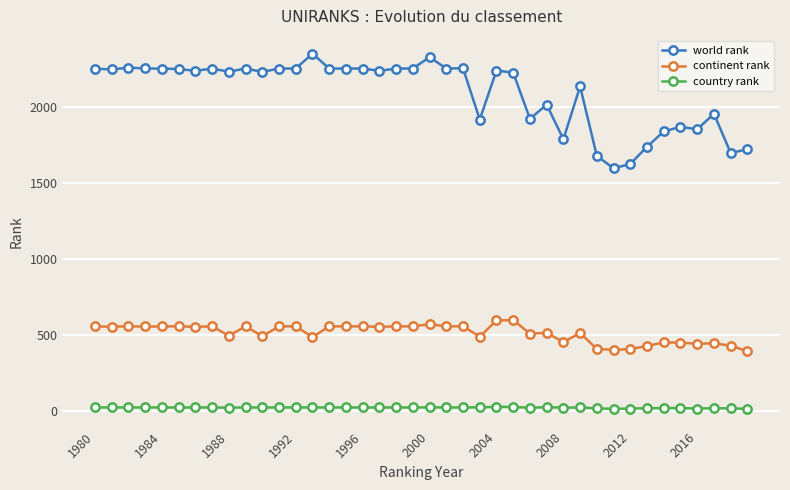

What is the maximum value for world rank?

2351